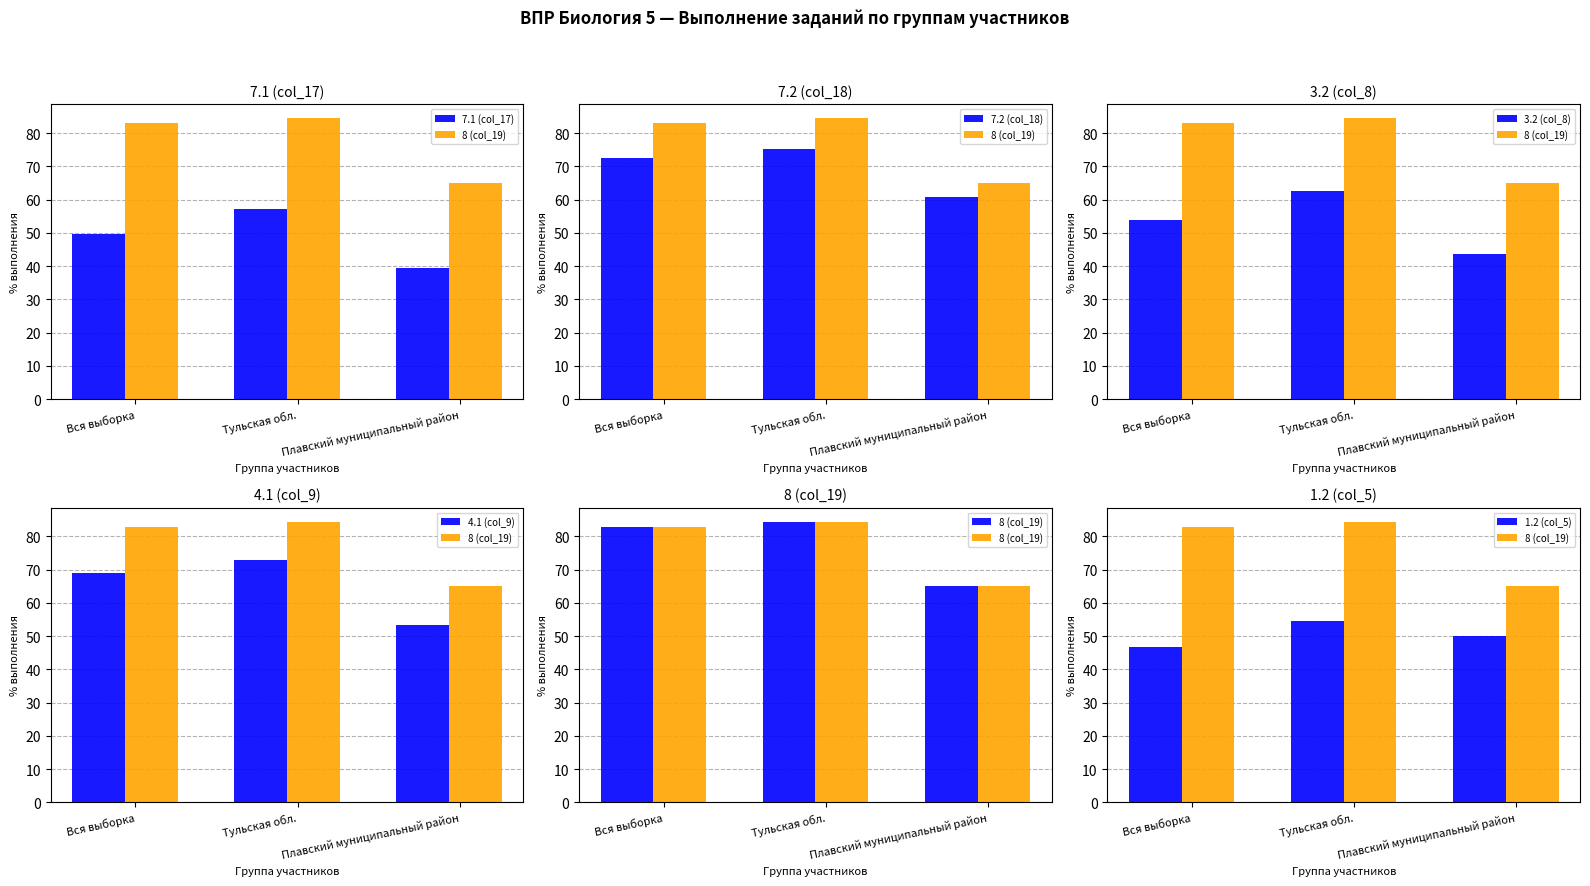

Rank the categories by 4.1 (col_9) value from lowest to highest.

Плавский муниципальный район, Вся выборка, Тульская обл.